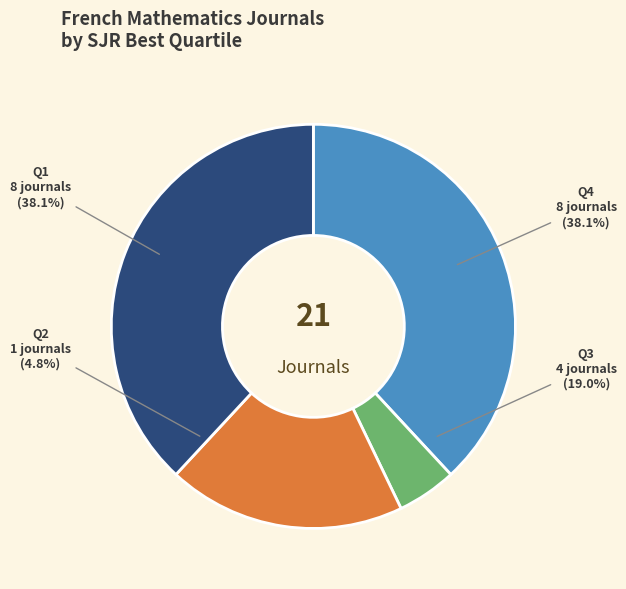

Count the number of slices in the pie.

4